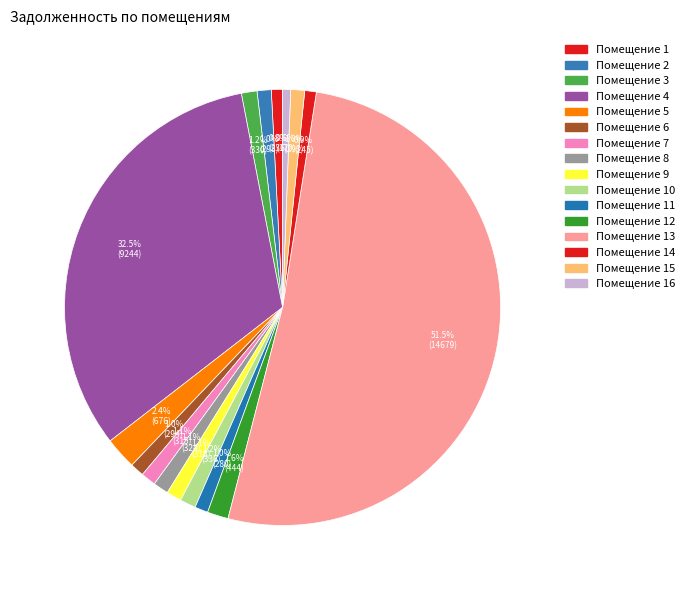

How many slices are in this pie chart?

16